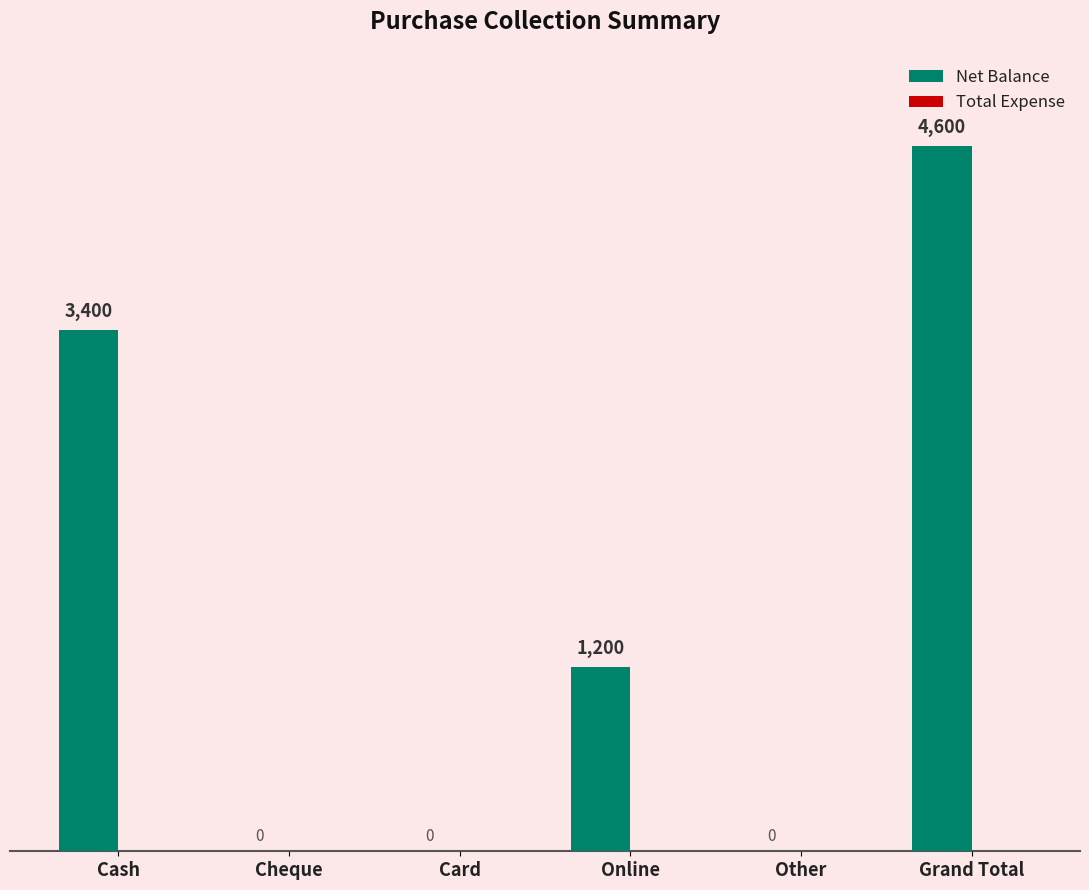

Between Other and Cash, which is larger?

Cash